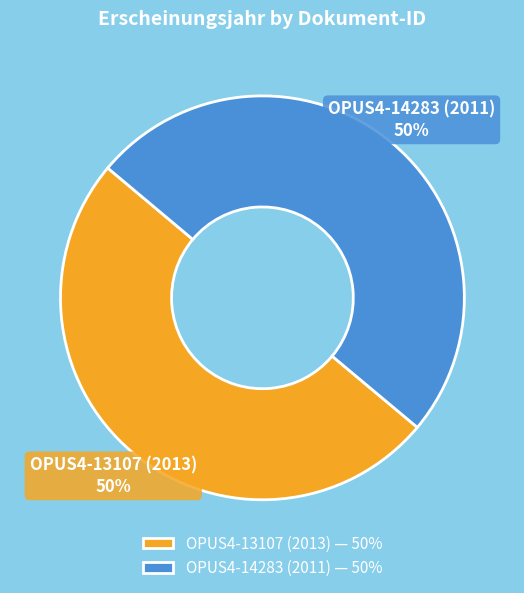

Approximately how many times larger is the value at OPUS4-14283 (2011) compared to OPUS4-13107 (2013)?

1.0